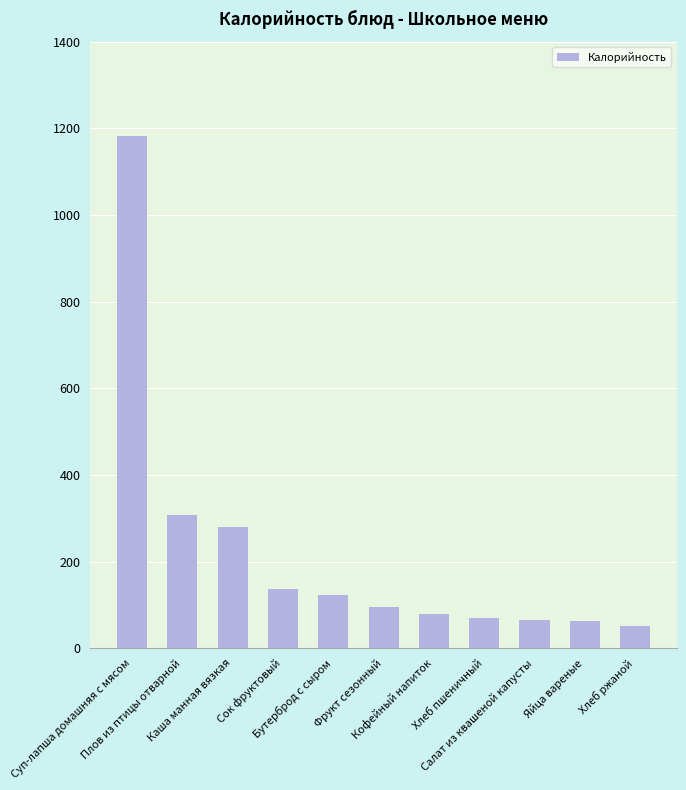

What is the sum of all values?

2453.1